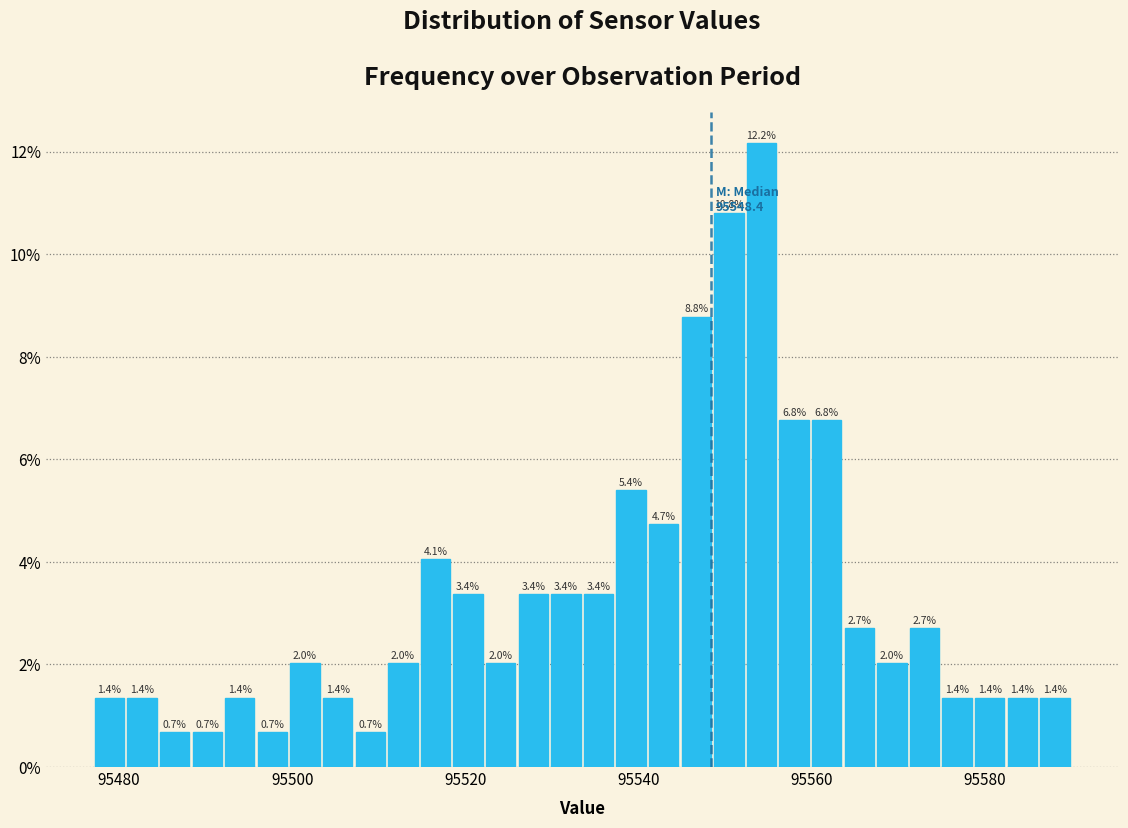

Around what value on the x-axis is the tallest bar? Give the approximate position of its centre, as read against the axis.

95554